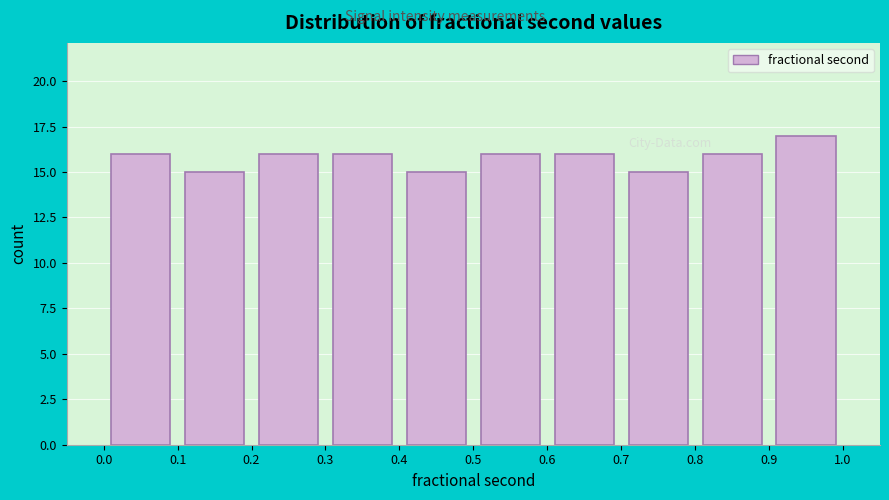

What is the height of the bar covering 0.8 to 0.9 on the x-axis? The values are not printed on the chart, so give them approximately, as read against the axis.

16